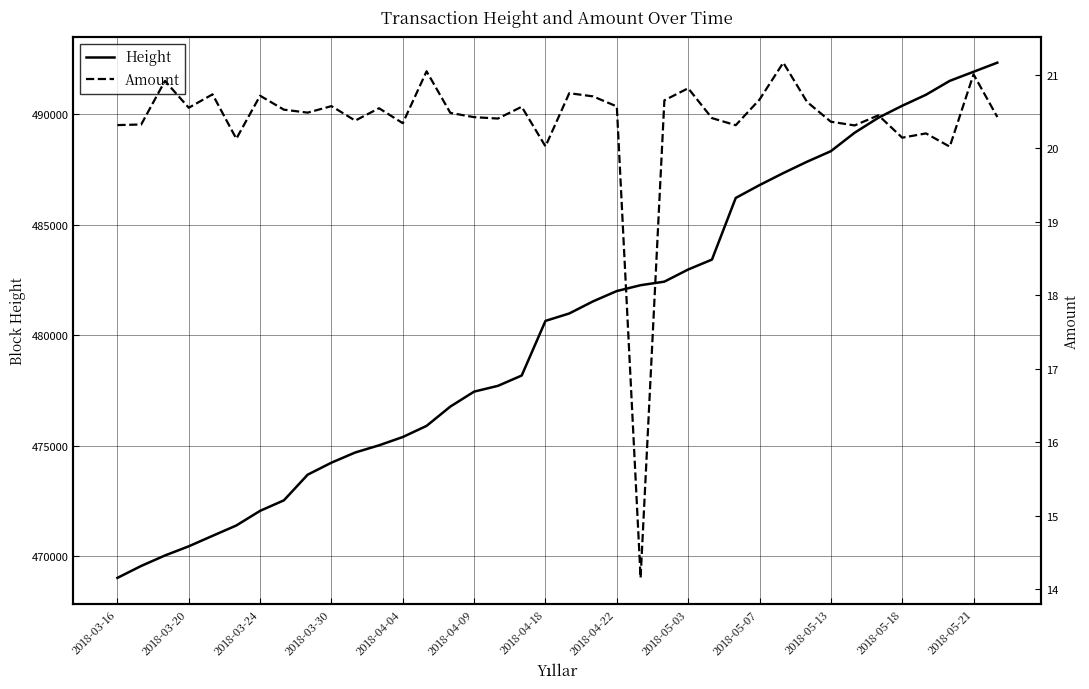

What is the maximum value for Height?

492328